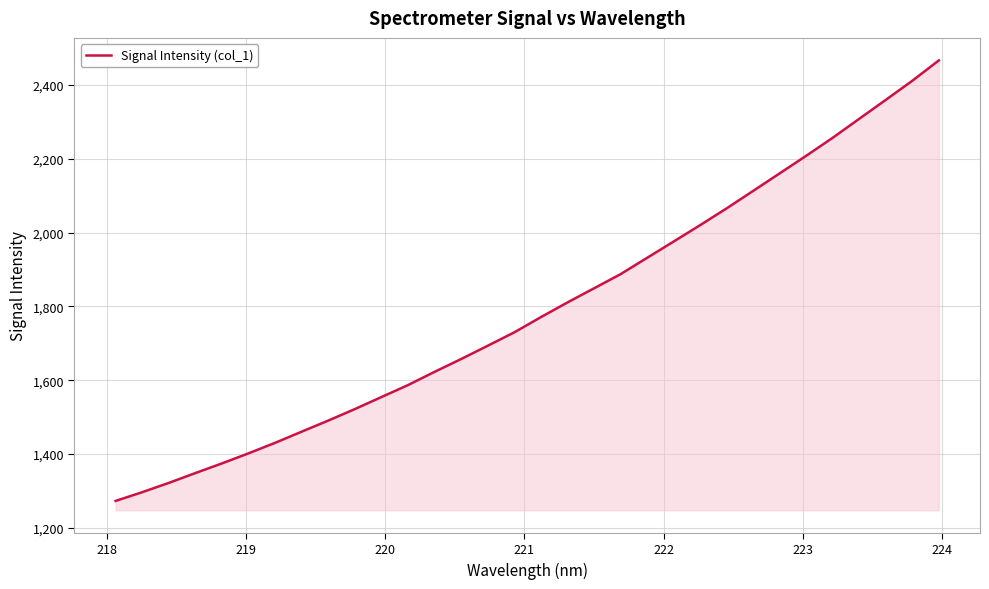

What is the smallest value displayed?

1272.7